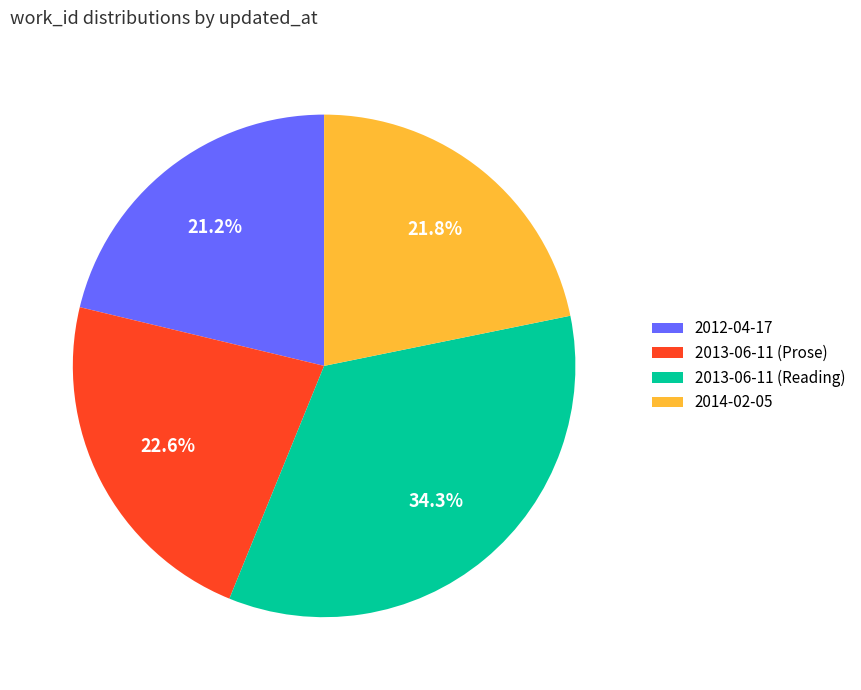

Approximately how many times larger is the value at 2014-02-05 compared to 2012-04-17?

1.0